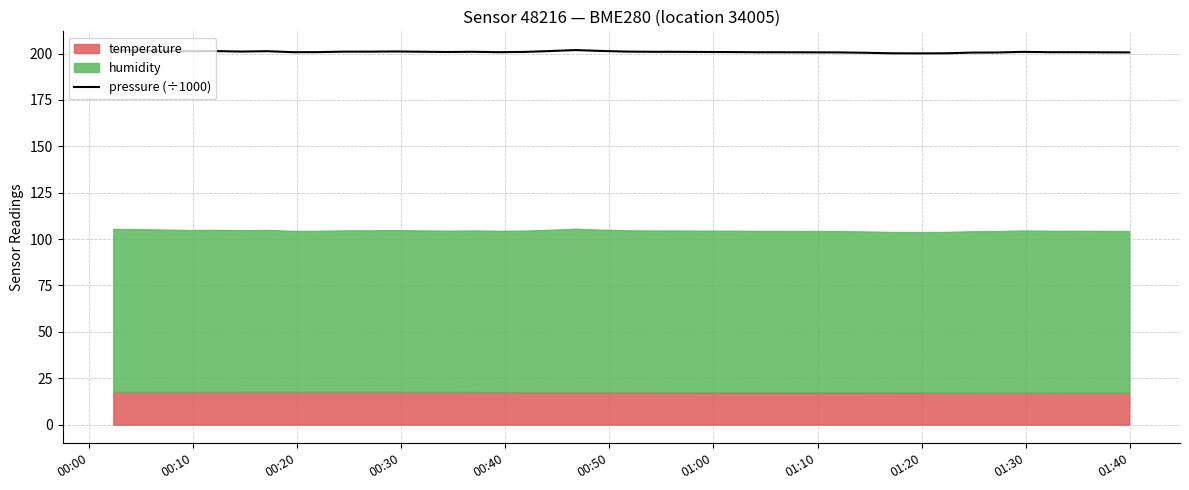

What is the difference between the maximum and minimum values?

1.8